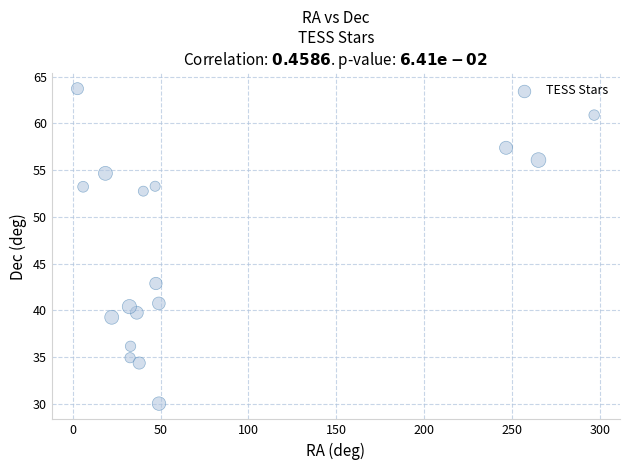

What is the range of Y values (max minus min)?

33.7